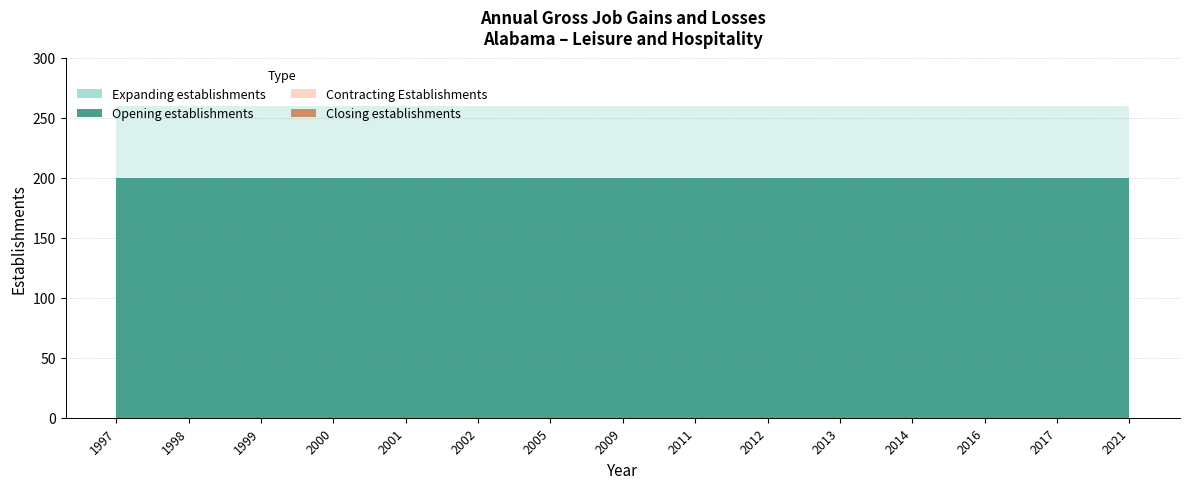

How many distinct data groups are displayed?

4